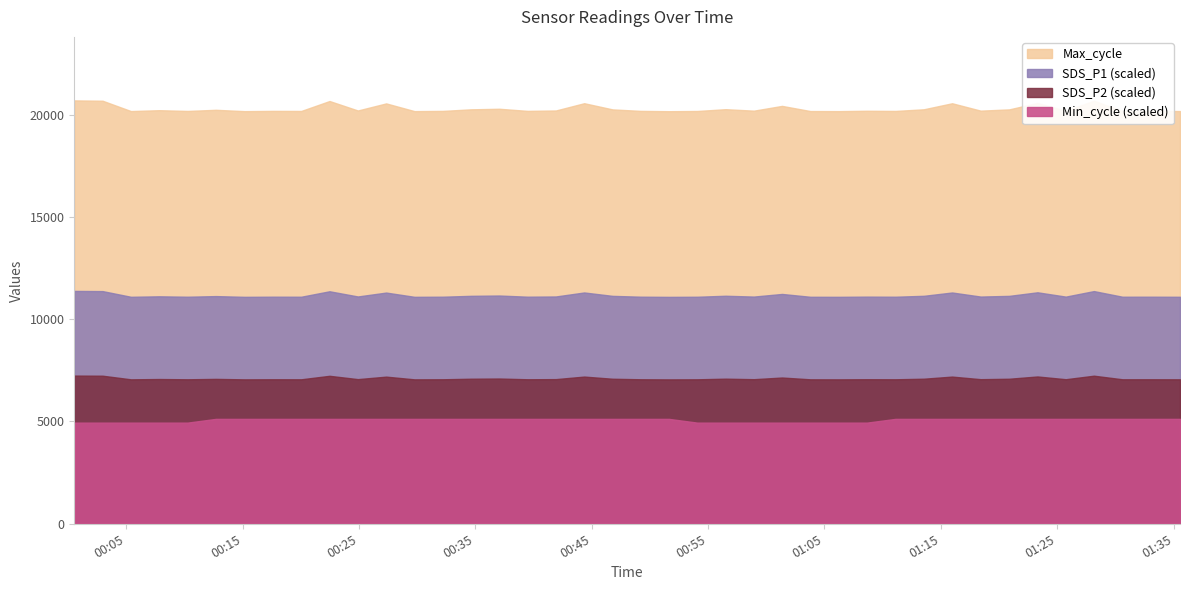

Reading left to right, transcribe all the data shown in this chart.

Max_cycle: 20693.0	20676.0	20171.0	20214.0	20177.0	20233.0	20167.0	20180.0	20176.0	20662.0	20200.0	20546.0	20168.0	20179.0	20256.0	20284.0	20180.0	20200.0	20555.0	20253.0	20180.0	20164.0	20175.0	20263.0	20191.0	20424.0	20172.0	20168.0	20186.0	20177.0	20258.0	20553.0	20192.0	20253.0	20570.0	20187.0	20678.0	20177.0	20179.0	20172.0
SDS_P1: 14.5	15.0	16.5	17.6	13.6	19.4	18.7	14.9	15.7	15.3	25.1	17.5	19.8	19.4	17.6	16.9	16.8	20.4	22.1	26.4	17.1	19.1	20.6	18.3	22.7	19.4	23.5	20.1	24.4	23.4	22.7	25.7	28.4	29.3	21.8	26.7	28.1	29.0	20.8	27.8
SDS_P2: 5.5	5.5	5.1	6.4	5.5	5.9	6.0	6.0	6.2	5.9	6.5	5.7	6.0	6.6	6.2	5.6	6.4	6.3	7.0	7.6	5.9	7.2	6.5	6.0	6.4	6.1	6.9	6.5	6.7	7.2	6.9	7.4	7.4	6.7	7.0	6.9	7.0	7.7	6.5	7.7
Min_cycle: 27.0	27.0	27.0	27.0	27.0	28.0	28.0	28.0	28.0	28.0	28.0	28.0	28.0	28.0	28.0	28.0	28.0	28.0	28.0	28.0	28.0	28.0	27.0	27.0	27.0	27.0	27.0	27.0	27.0	28.0	28.0	28.0	28.0	28.0	28.0	28.0	28.0	28.0	28.0	28.0